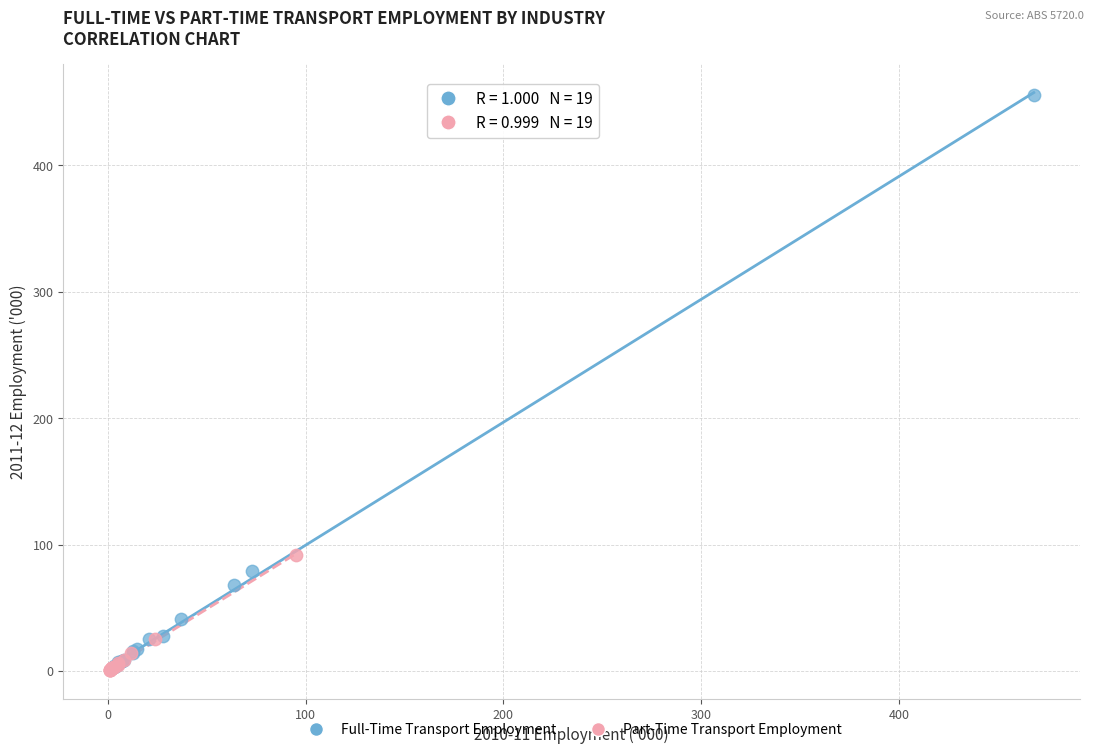

Which series contains the highest Y value?

Full-Time Transport Employment